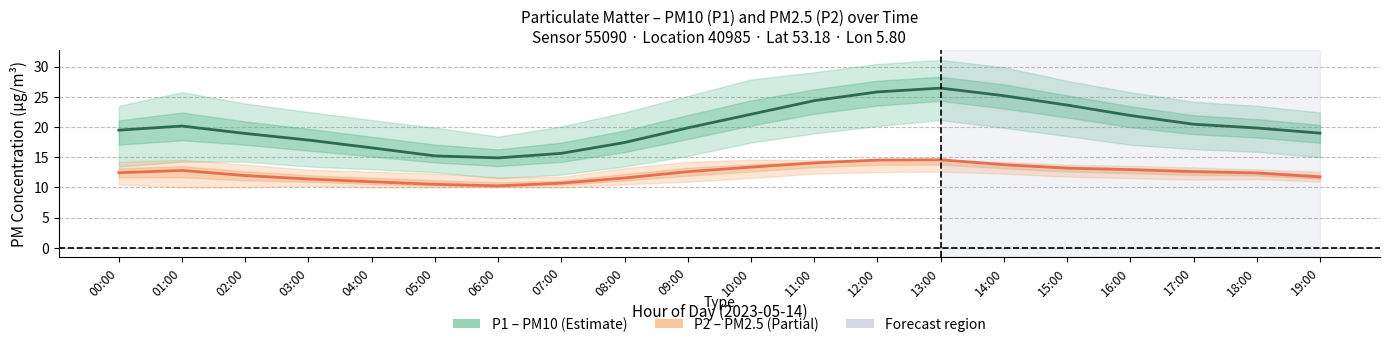

True or false: P1 mean and P2 mean intersect in this chart.

False